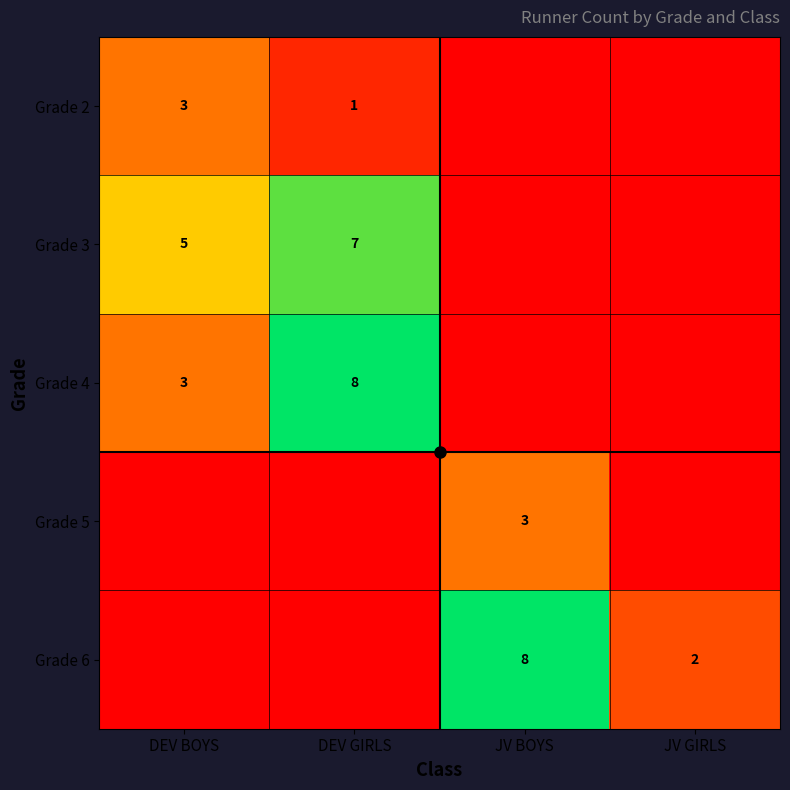

How many Grade 5 values are between 0 and 3?

4